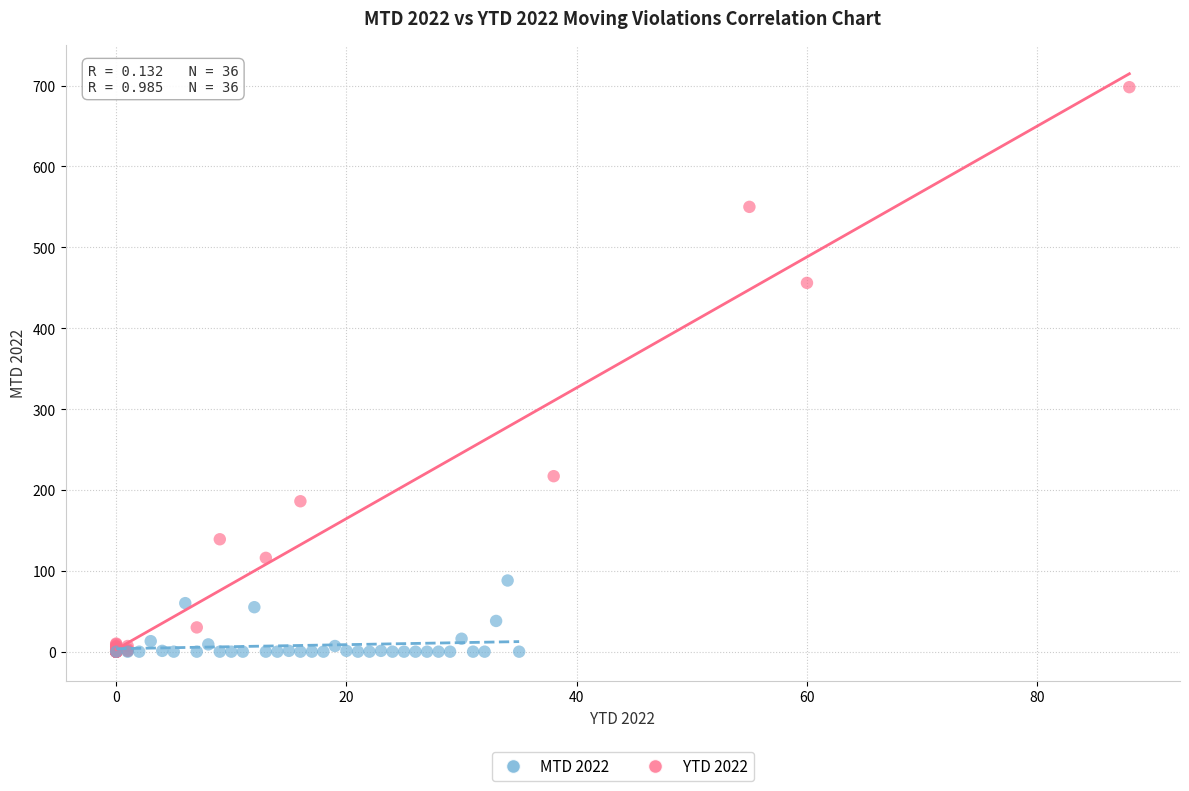

Which series reaches the maximum Y coordinate?

YTD 2022